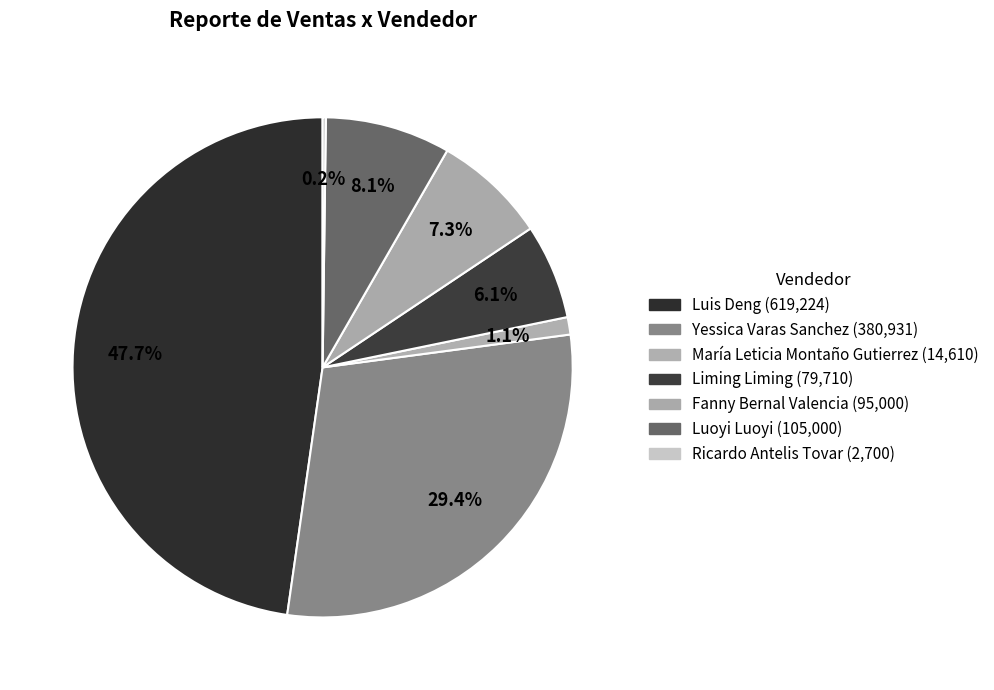

Which slice is the largest?

Luis Deng